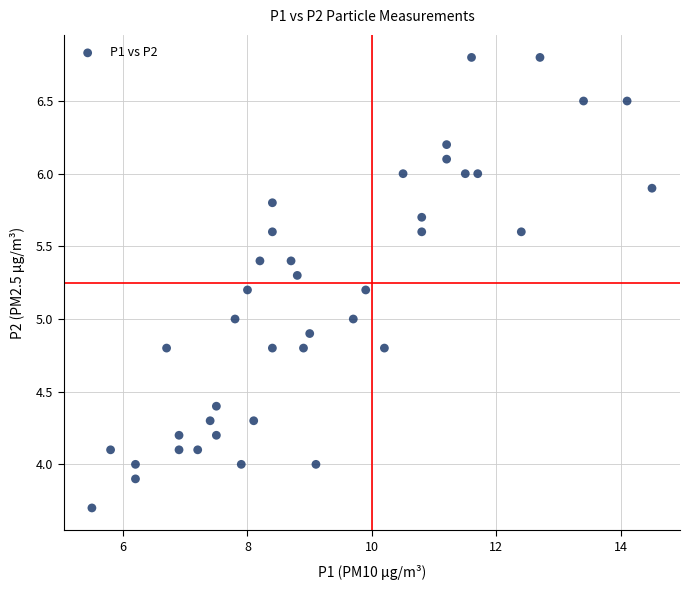

What is the range of X values (max minus min)?

9.0